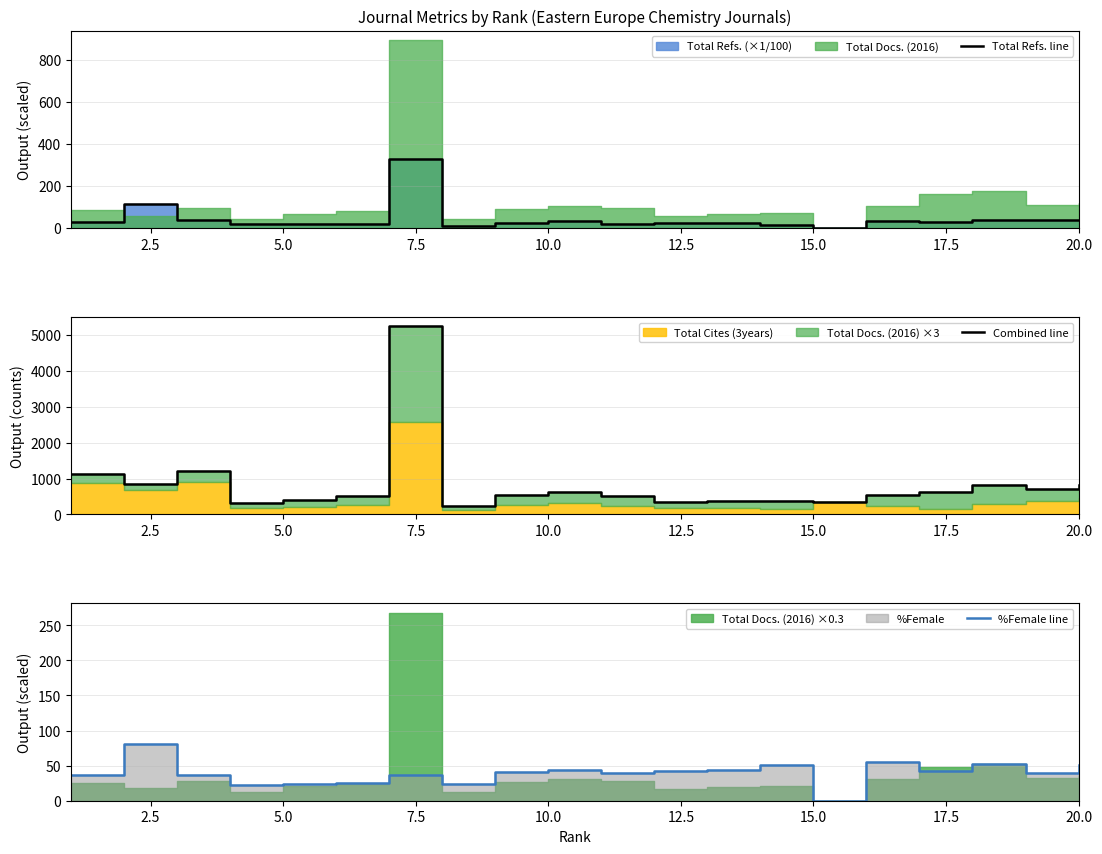

Is the value of Total Refs. line at 12.5 greater than the value of %Female line at 17?

No